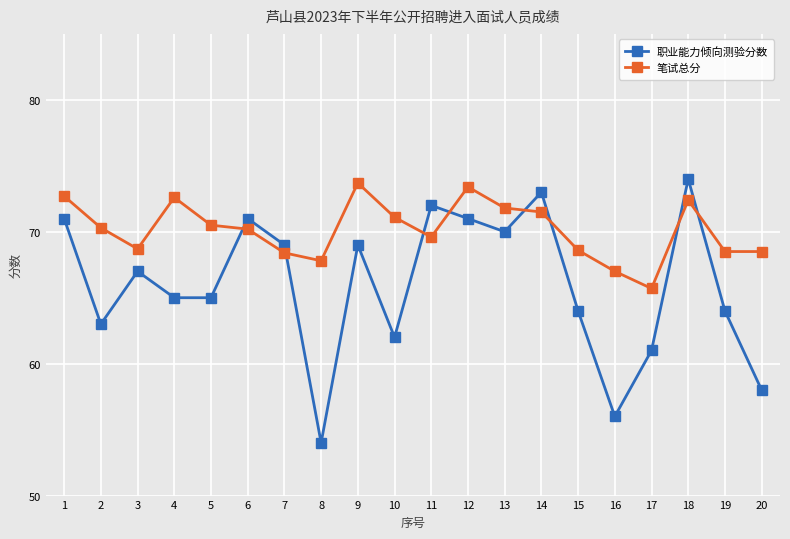

List the series in order of their overall mean, highest first.

笔试总分, 职业能力倾向测验分数